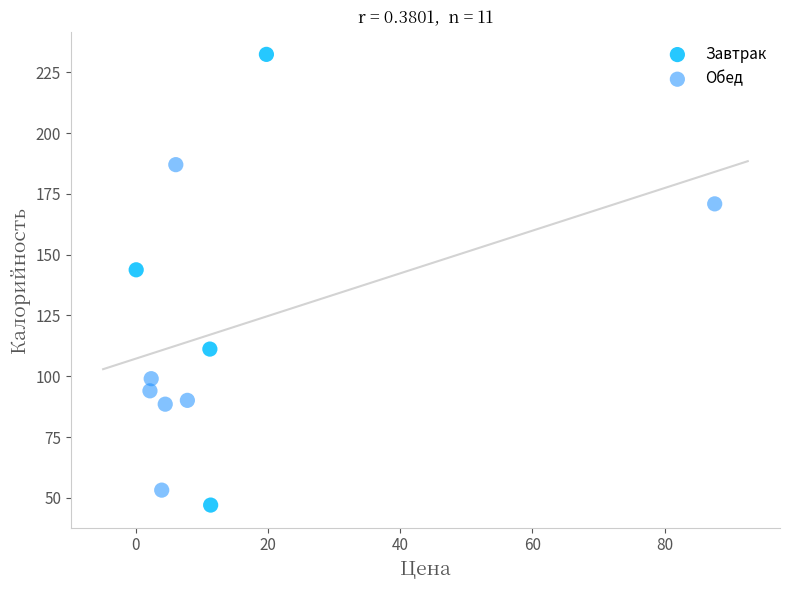

What are all the series names shown in the legend?

Завтрак, Обед